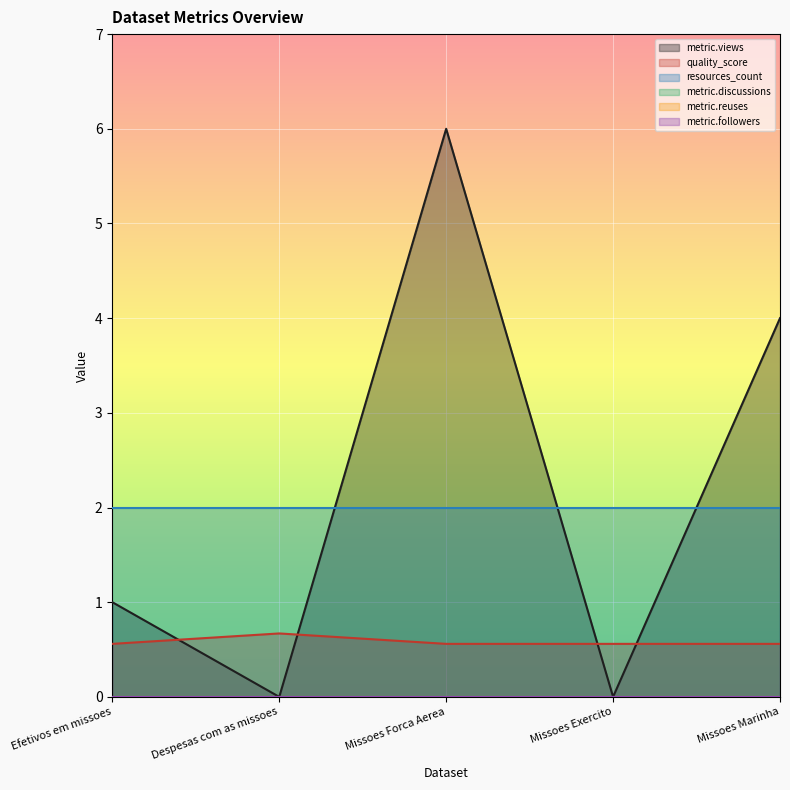

Which category has the lowest value across all series?

Despesas com as missoes